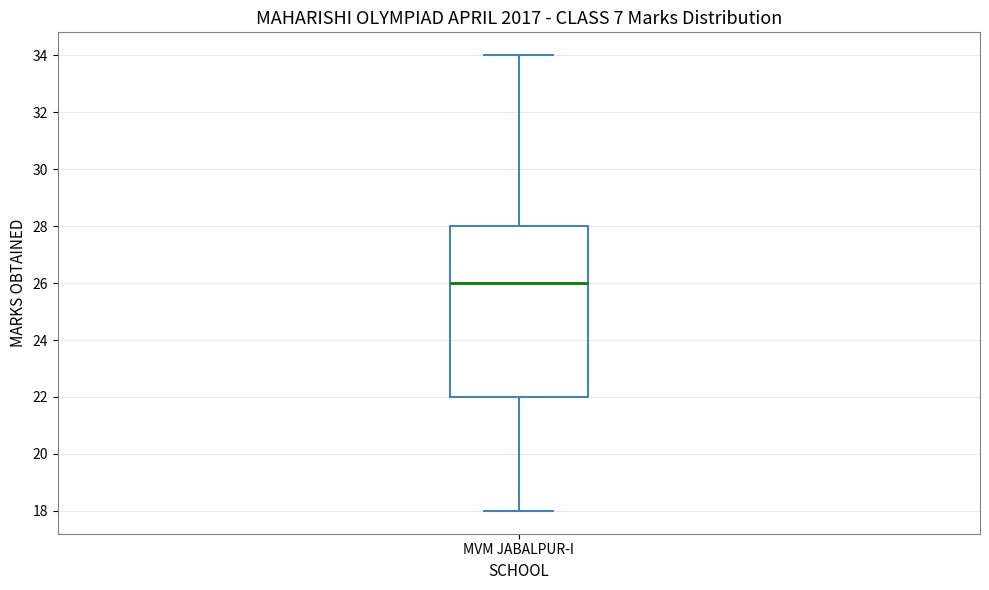

Where does the median line of the box for MVM JABALPUR-I sit on the y-axis? The values are not printed on the chart, so give them approximately, as read against the axis.

26